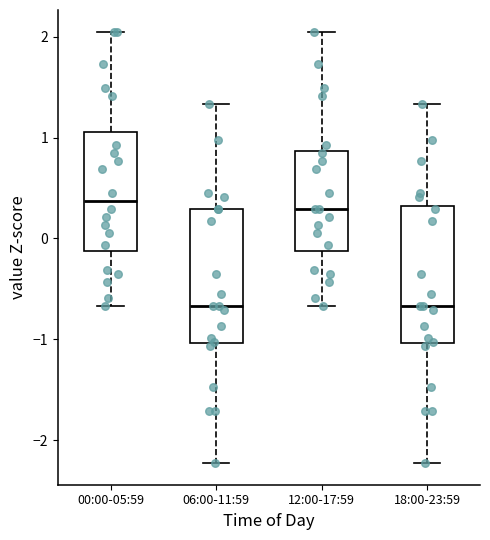

Where does the lower whisker of the box for 18:00-23:59 end on the y-axis? The values are not printed on the chart, so give them approximately, as read against the axis.

-2.2